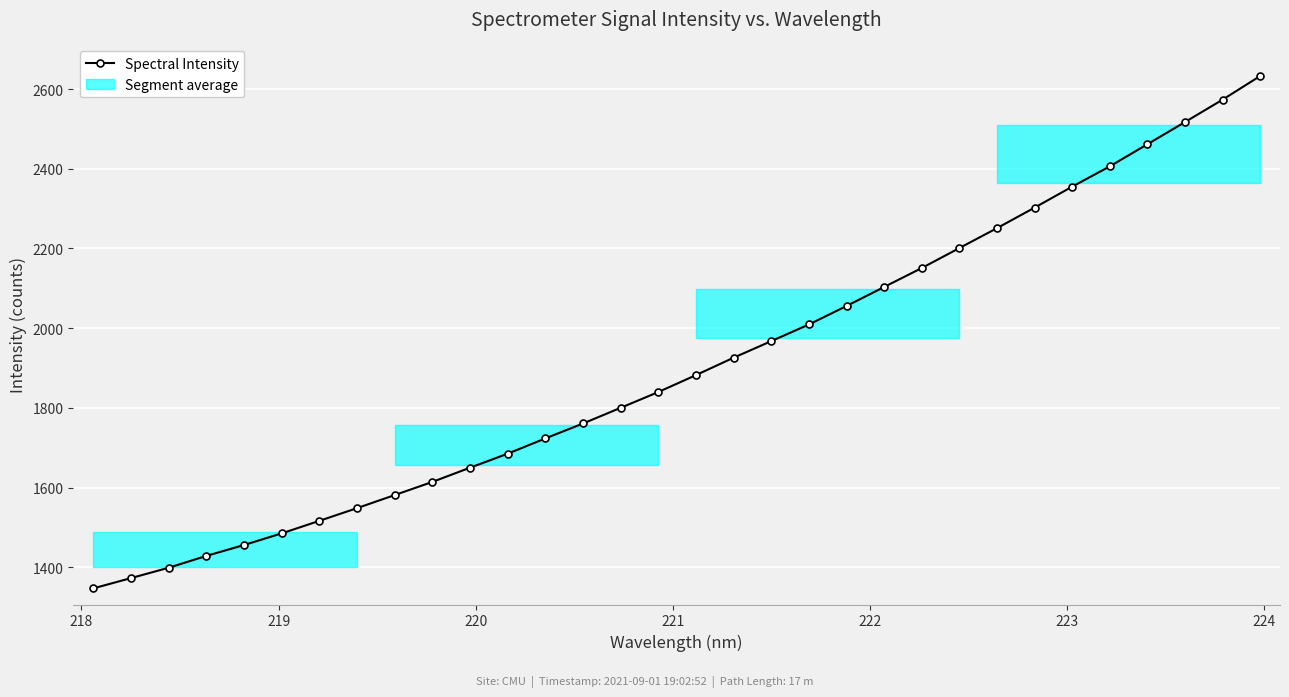

What is the lowest value of the Spectral Intensity series?

1346.9